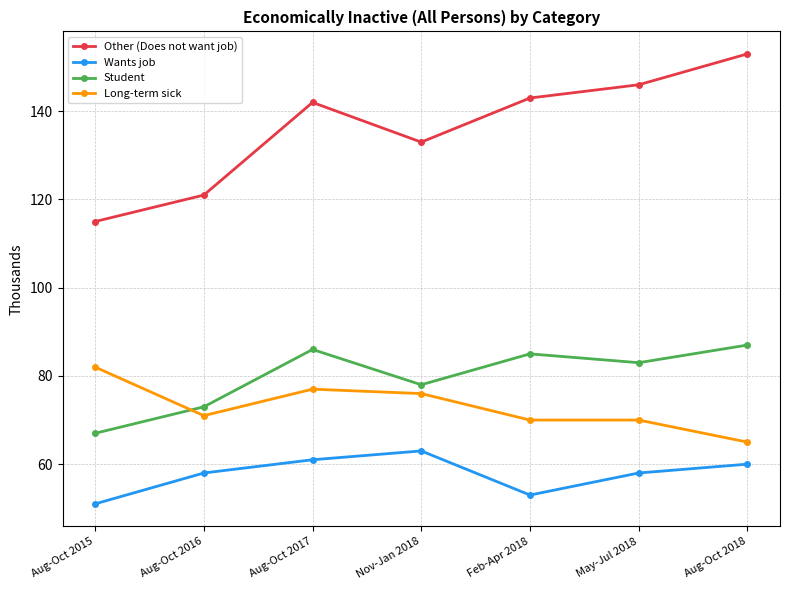

What is the spread (max minus min) of values at Nov-Jan 2018?

70